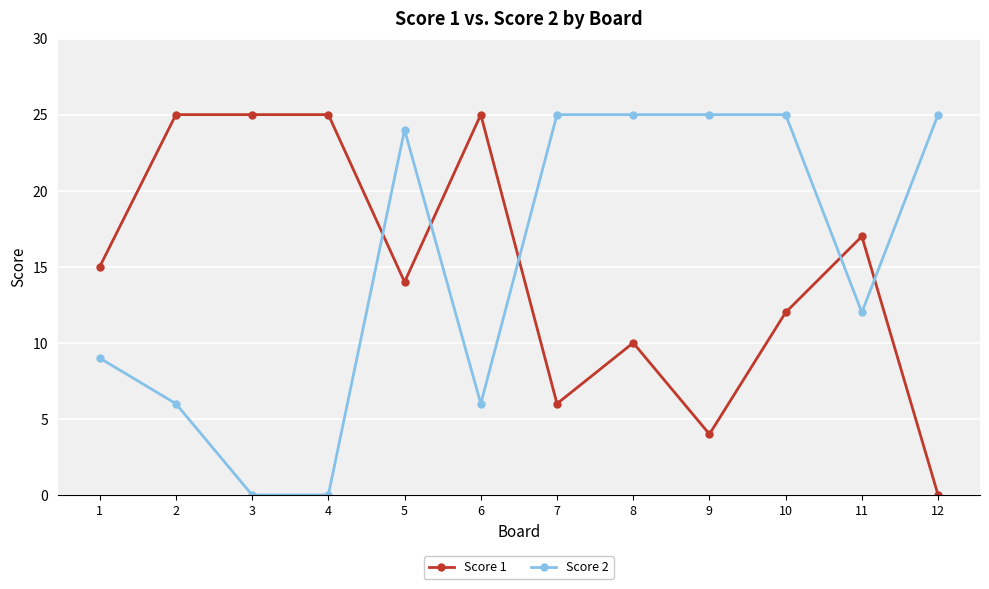

At 4, list the series in order from largest to smallest.

Score 1, Score 2